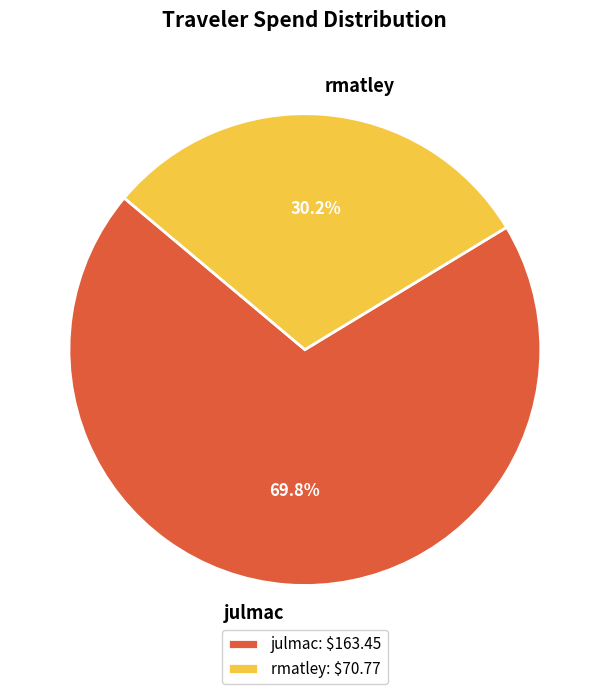

Which slice is the largest?

julmac